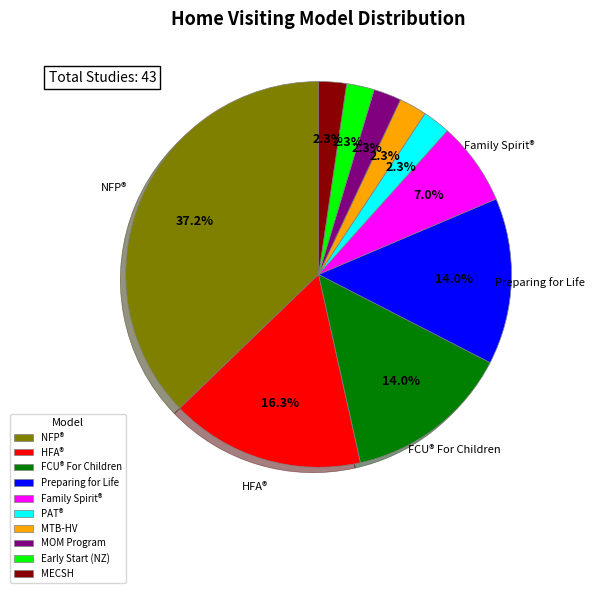

Which slice is the largest?

NFP®